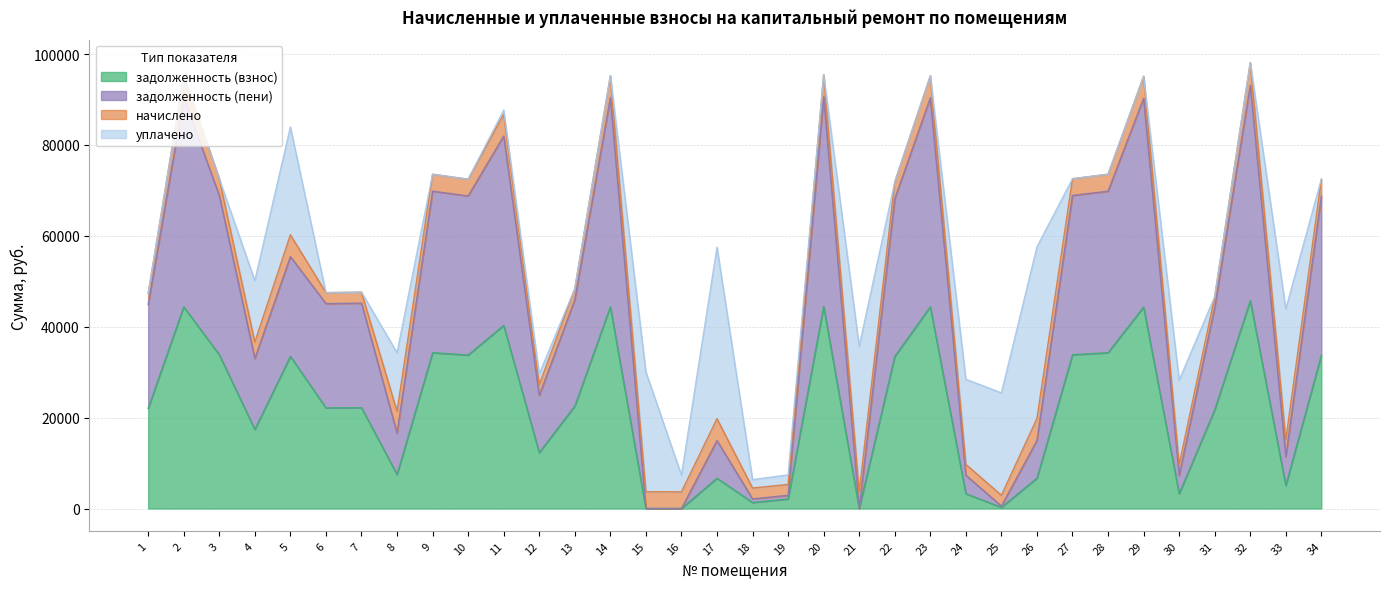

At which category is the sum across all series the highest?

32